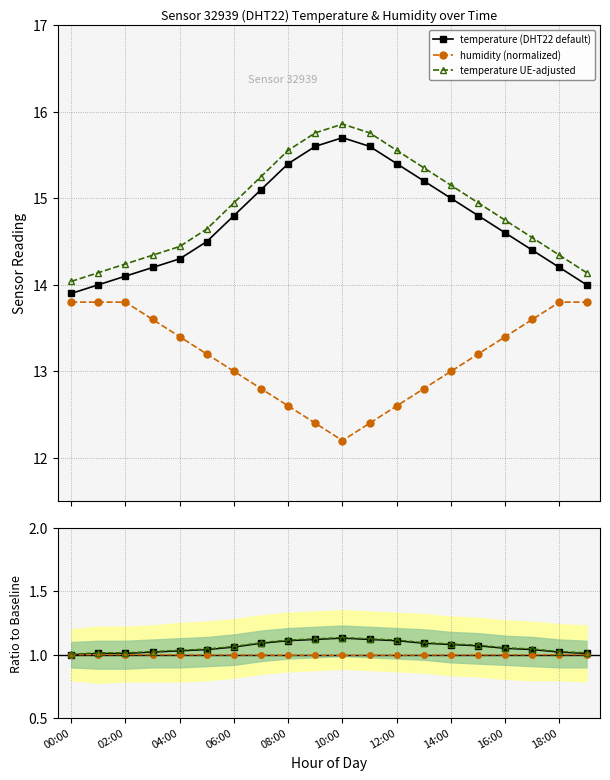

What is the difference between the maximum and minimum values in the humidity series?

1.6